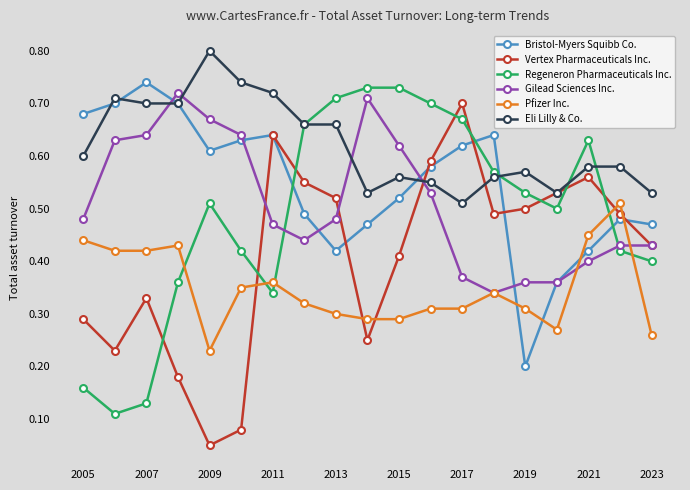

After their last crossing, which series has the higher values: Vertex Pharmaceuticals Inc. or Eli Lilly & Co.?

Eli Lilly & Co.